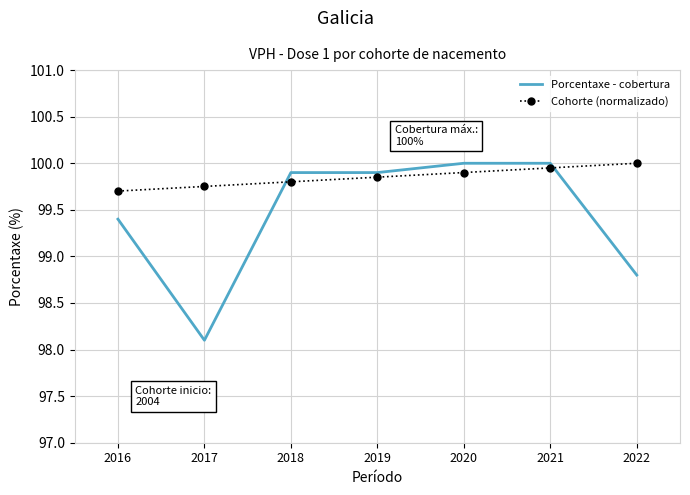

At which category does the chart reach its minimum across all series?

2017